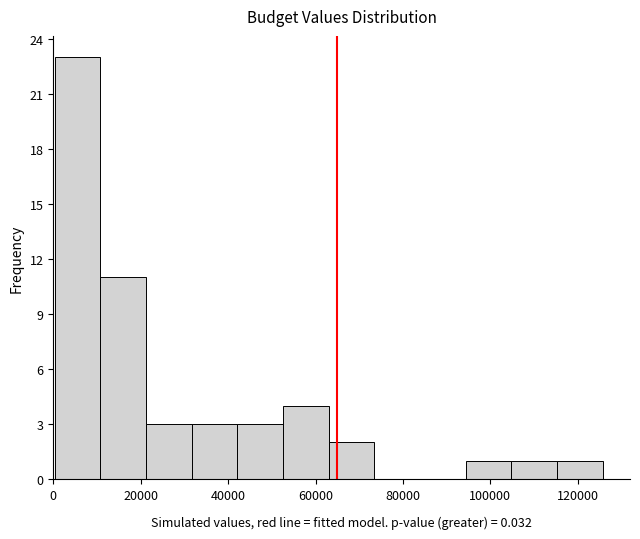

How tall is the bar that spans 116000 to 126000 on the x-axis? Neither the bar edges nor the heights are printed on the chart, so give them approximately, as read against the axes.

1